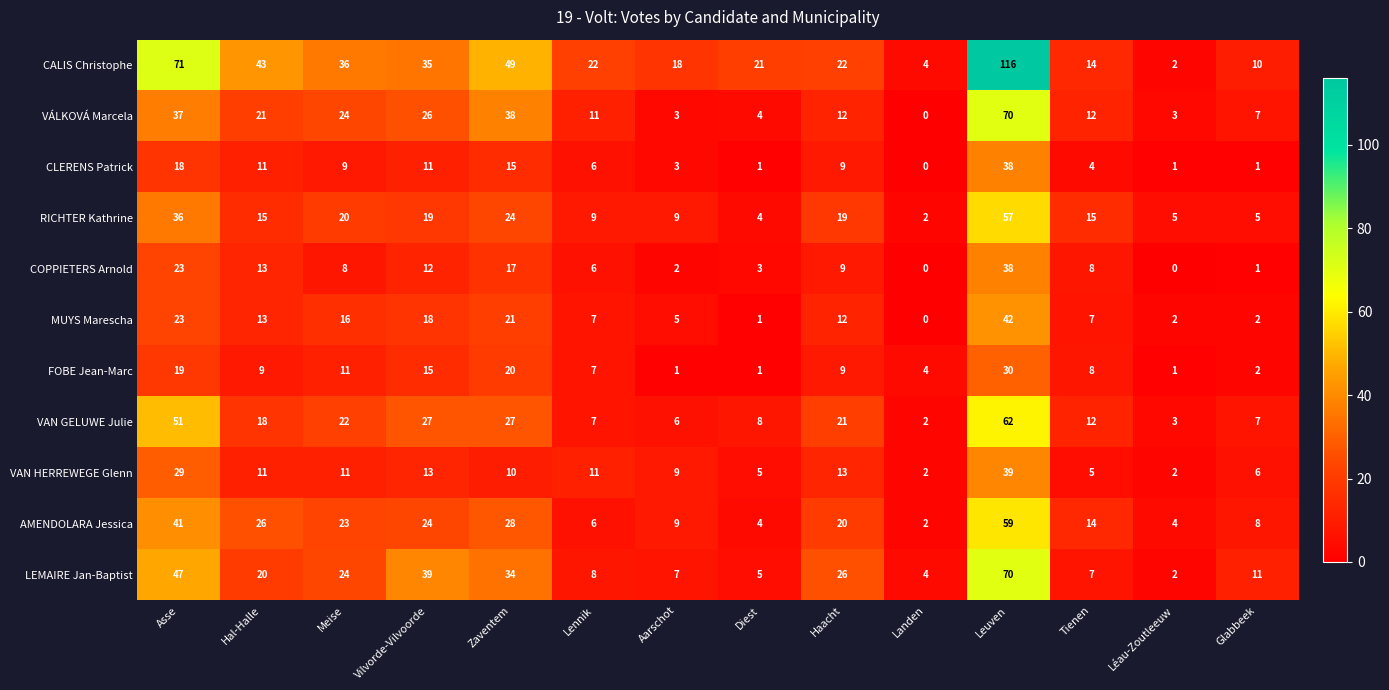

What is the difference between the maximum and minimum values in the VÁLKOVÁ Marcela series?

70